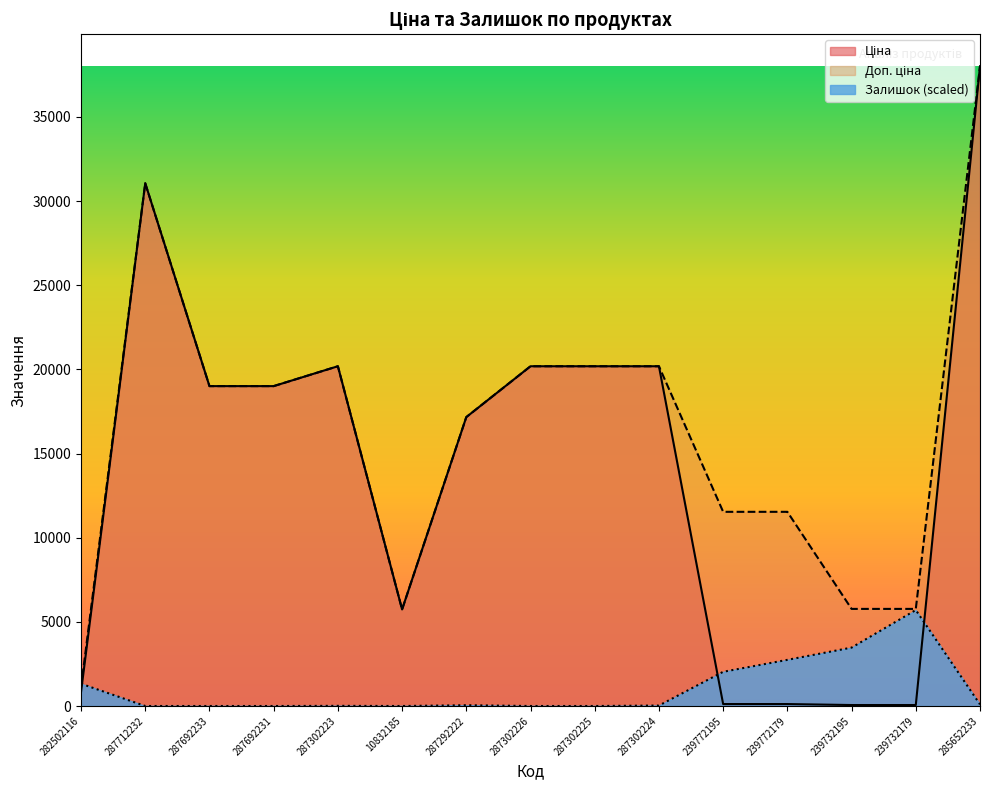

At which category does Ціна reach its first local valley?

10832185